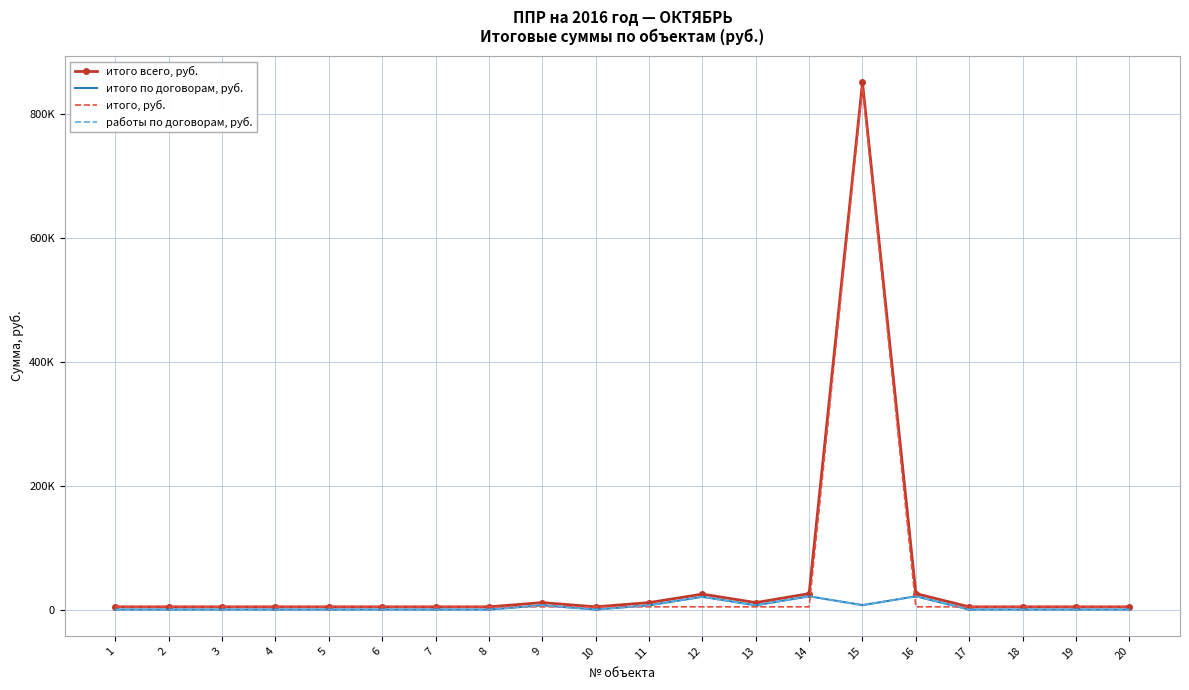

What is the highest value of the работы по договорам, руб. series?

21381.8